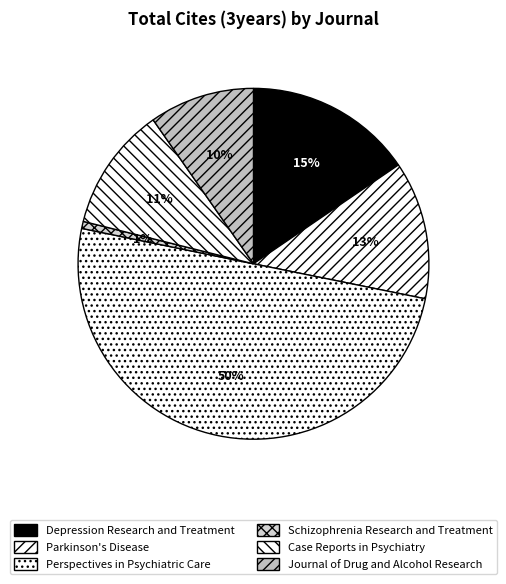

To the nearest percent, what portion does Perspectives in Psychiatric Care represent?

50%